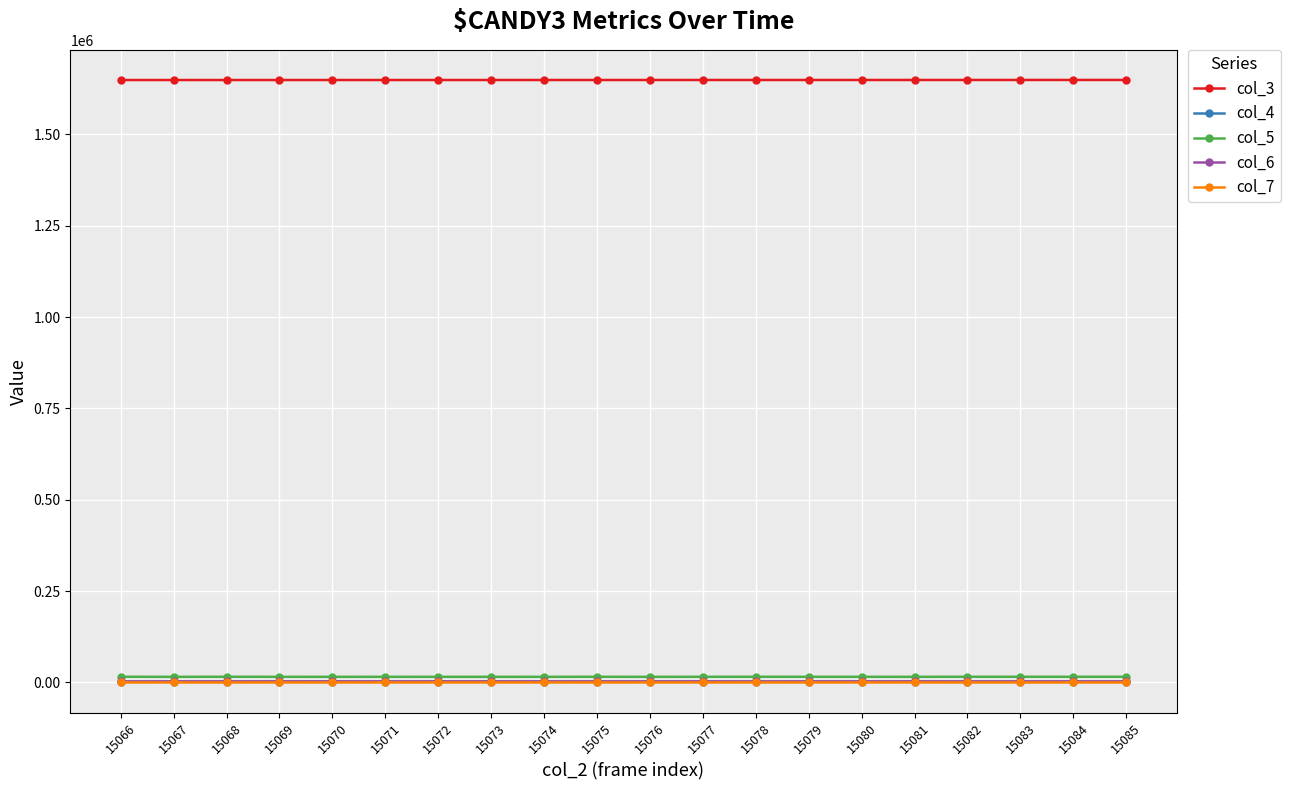

The value of col_3 at 15084 is 1649184. True or false?

True